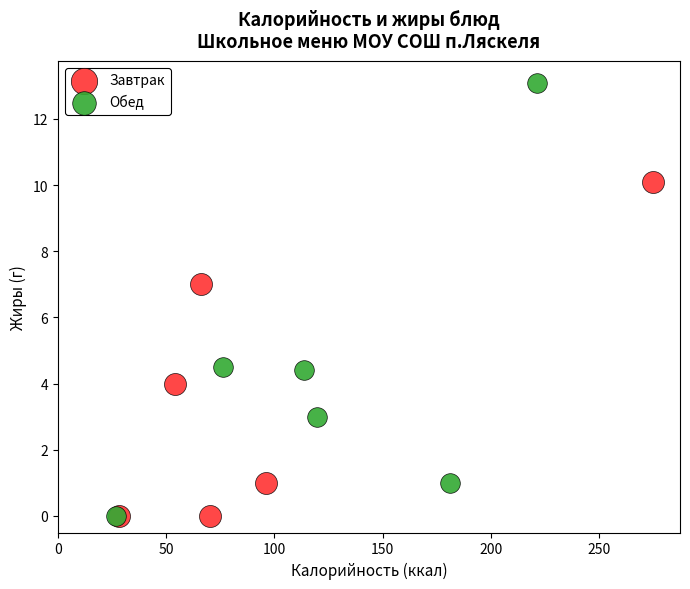

Which series contains the highest Y value?

Обед